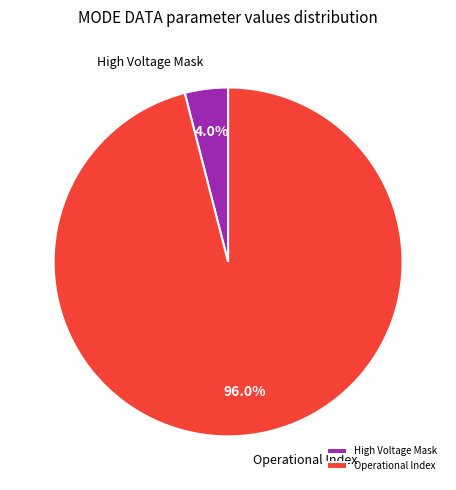

How much of the chart is everything except High Voltage Mask?

96.0%